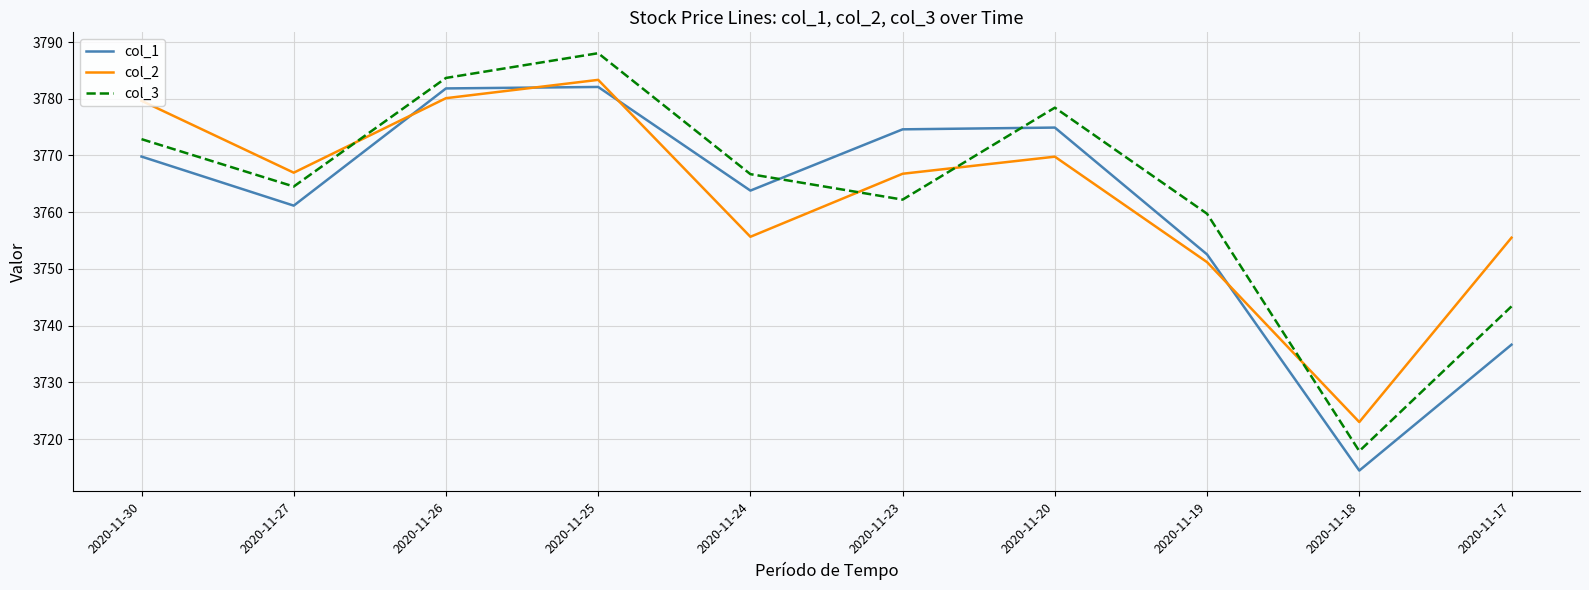

What is the maximum value for col_1?

3782.1